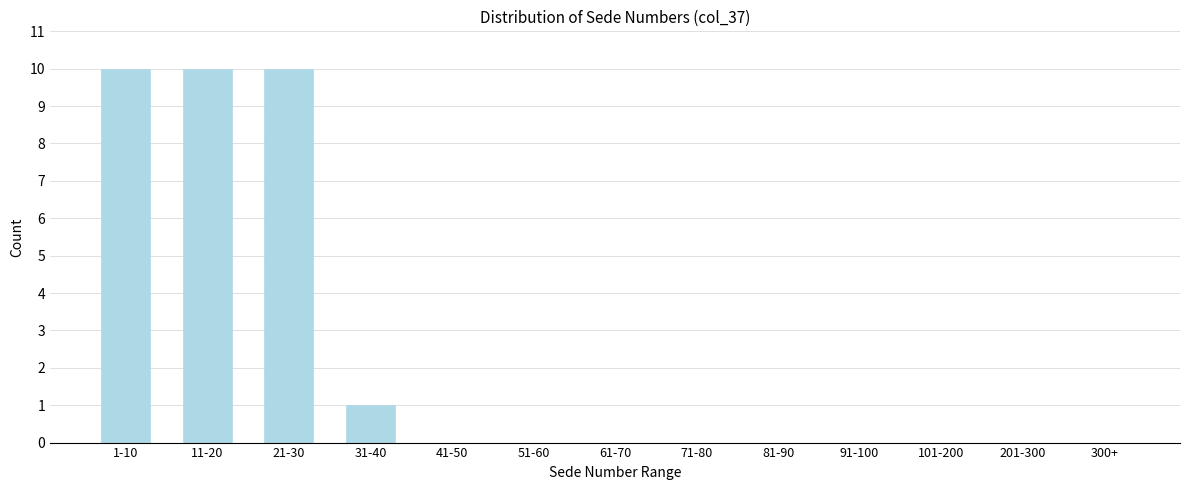

Reading left to right, extract all data points from this chart.

1-10=10	11-20=10	21-30=10	31-40=1	41-50=0	51-60=0	61-70=0	71-80=0	81-90=0	91-100=0	101-200=0	201-300=0	300+=0